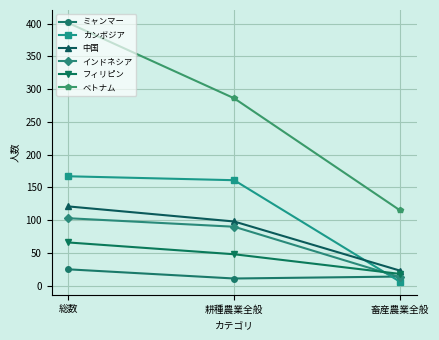

At which category is the sum across all series the highest?

総数